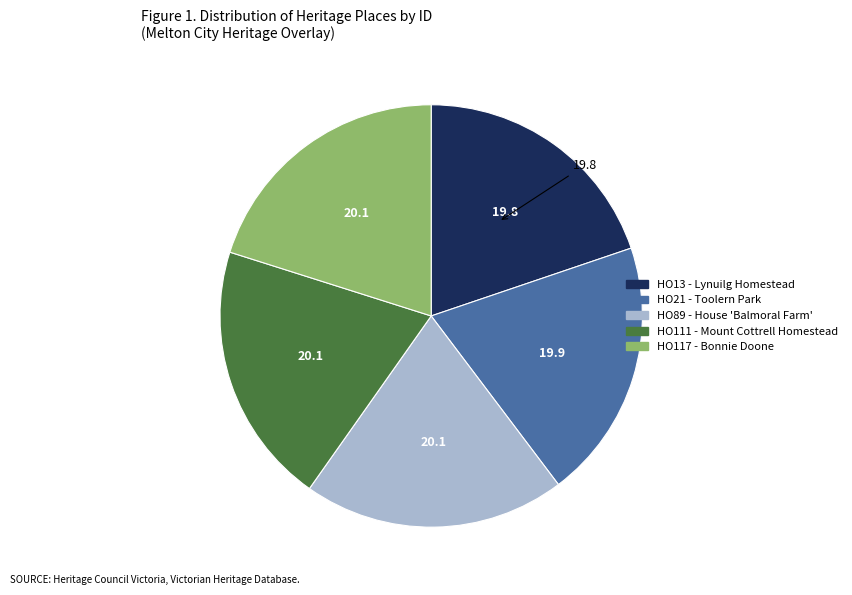

Is there any slice that represents more than half of the pie?

No